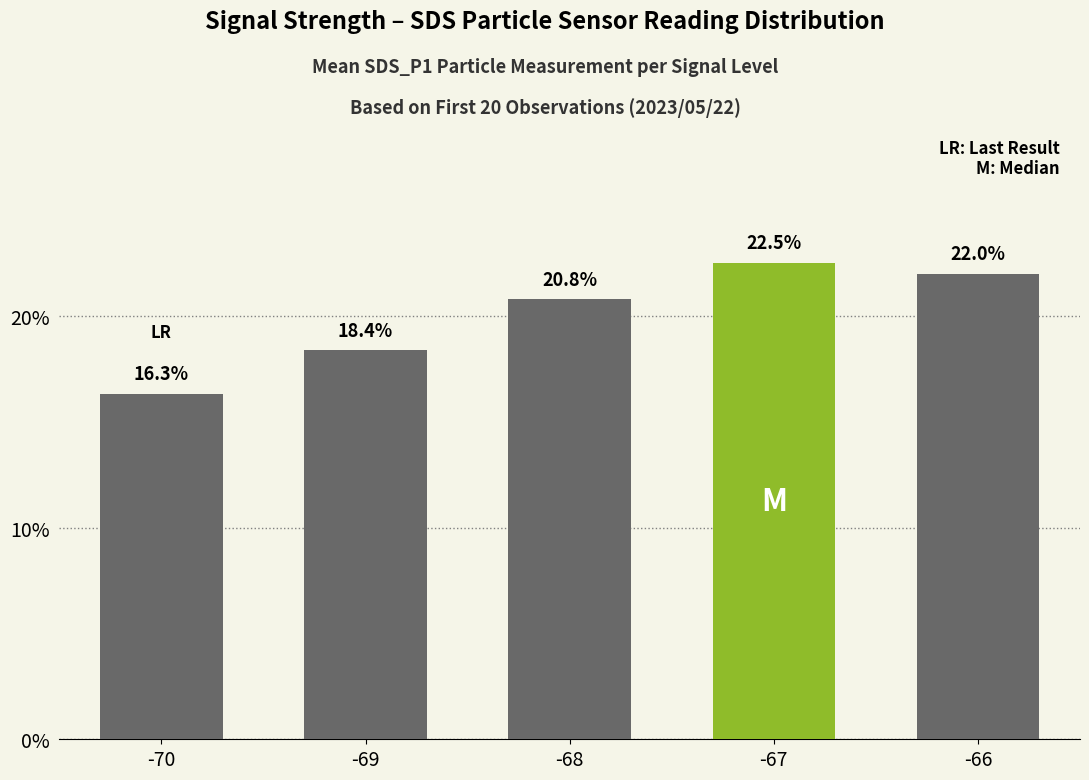

How many values are below 20?

2